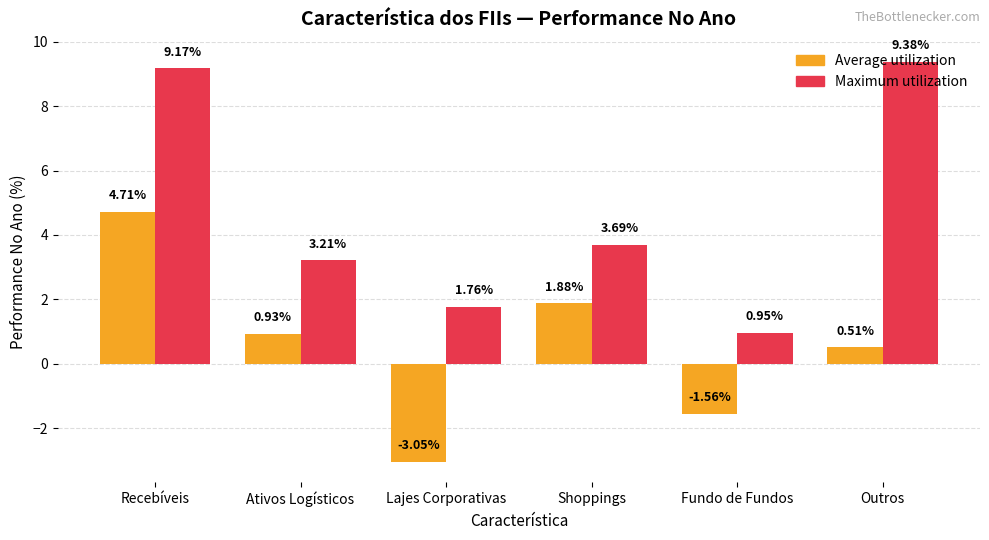

What position from the left is Outros?

6